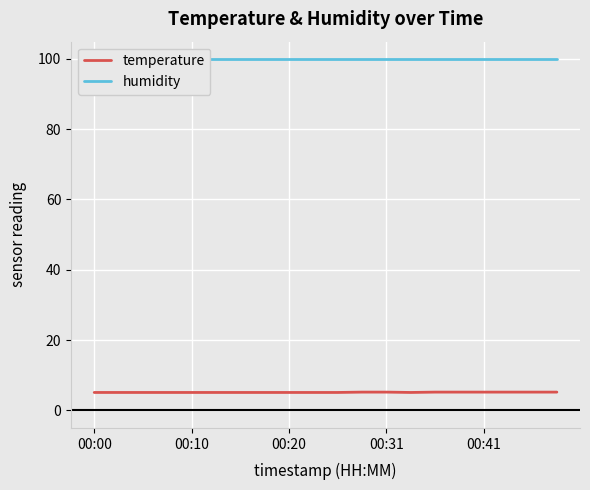

Reading left to right, extract all data points from this chart.

temperature: 5.1	5.1	5.1	5.1	5.1	5.1	5.1	5.1	5.1	5.1	5.1	5.2	5.2	5.1	5.2	5.2	5.2	5.2	5.2	5.2
humidity: 99.9	99.9	99.9	99.9	99.9	99.9	99.9	99.9	99.9	99.9	99.9	99.9	99.9	99.9	99.9	99.9	99.9	99.9	99.9	99.9